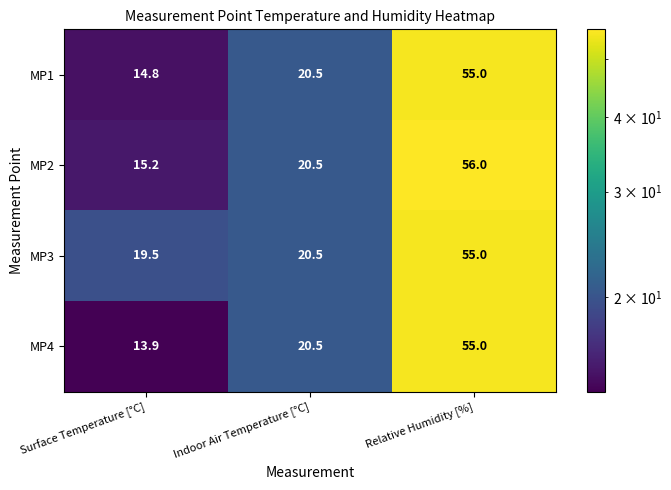

At how many categories does at least one series exceed 27?

1